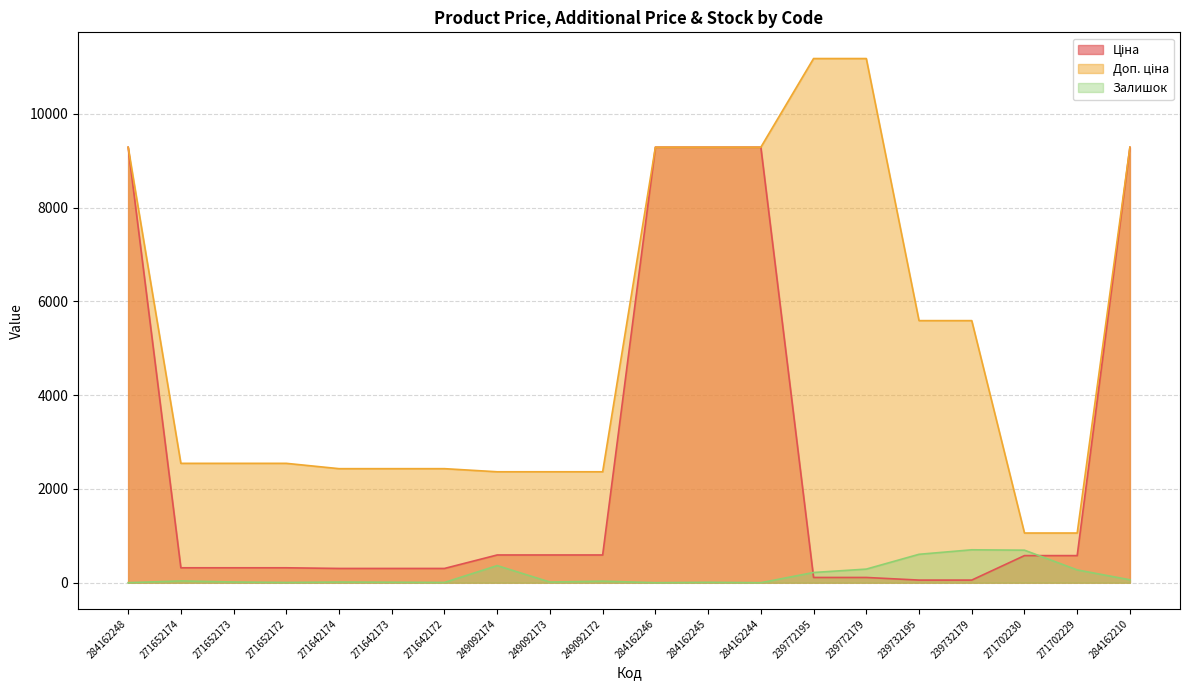

What is the difference between the highest and lowest values at 239732179?

5535.1